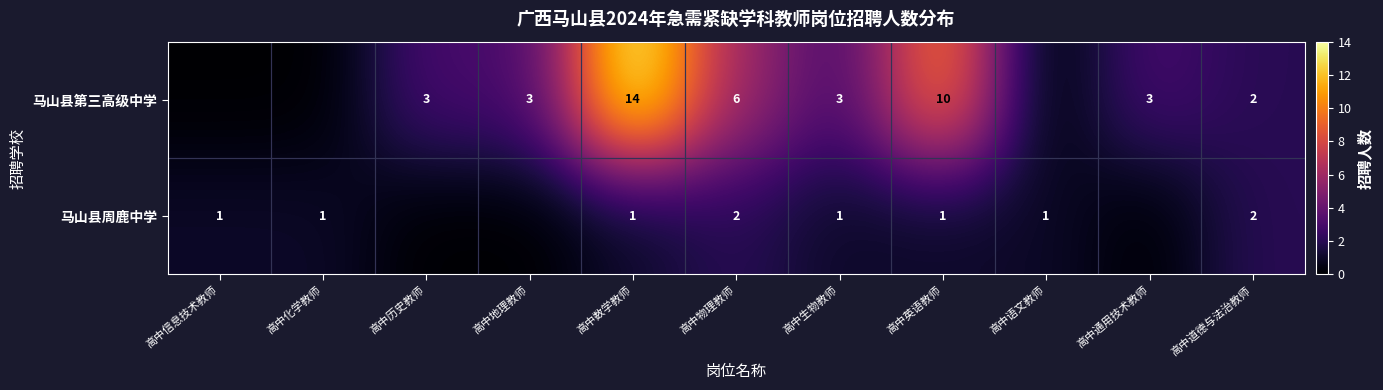

Rank the series at 高中数学教师 from highest to lowest value.

马山县第三高级中学, 马山县周鹿中学